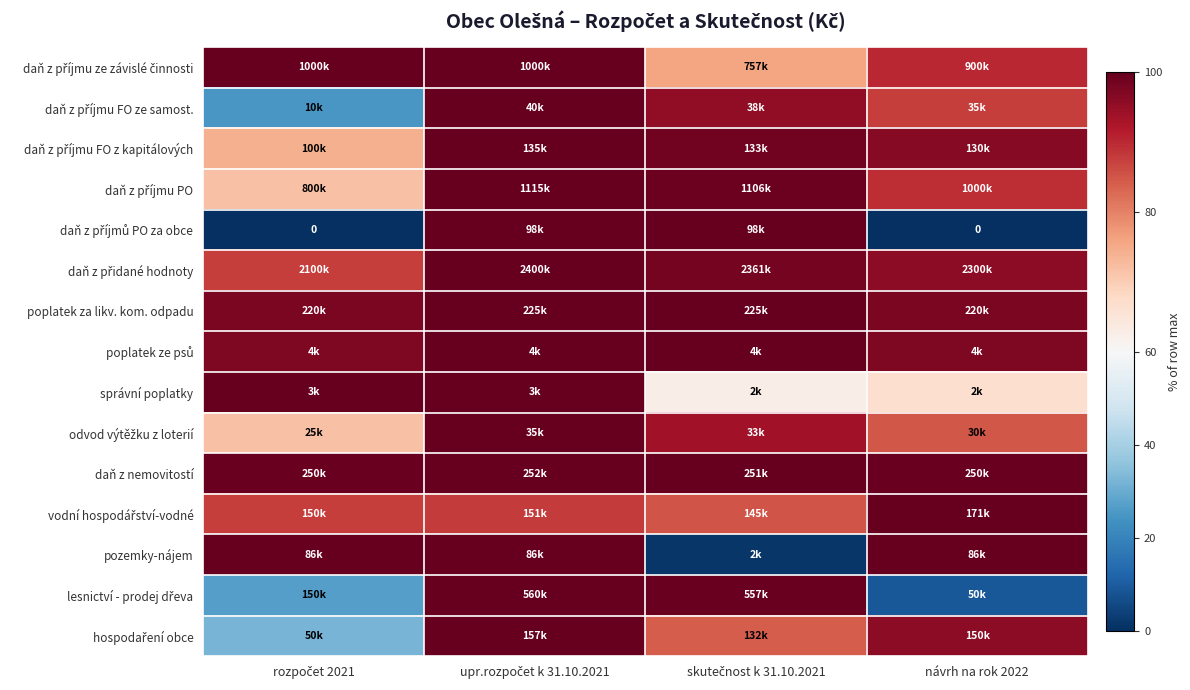

How many data points in lesnictví - prodej dřeva are less than 99?

2